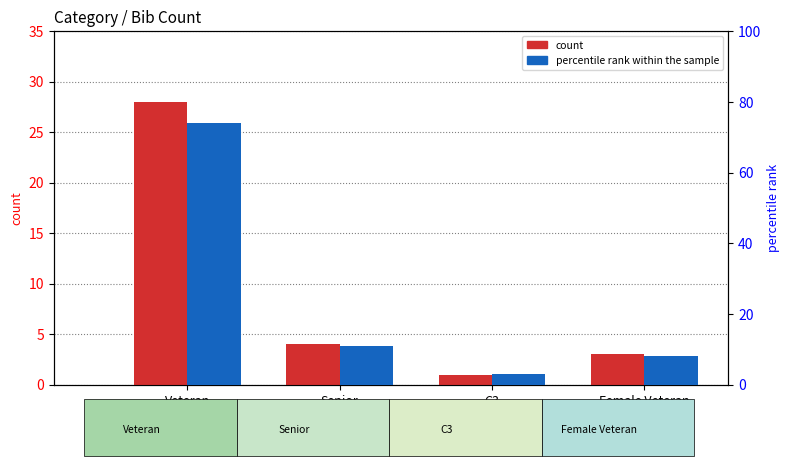

What is the total value across all series at Veteran?

102